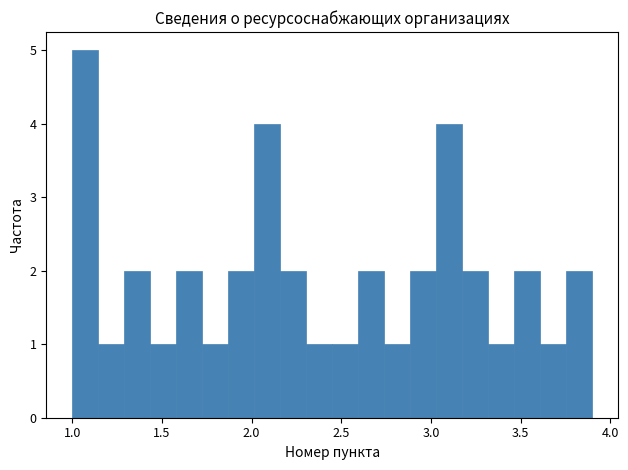

Read against the x-axis, roughly where is the centre of the tallest bar?

1.05